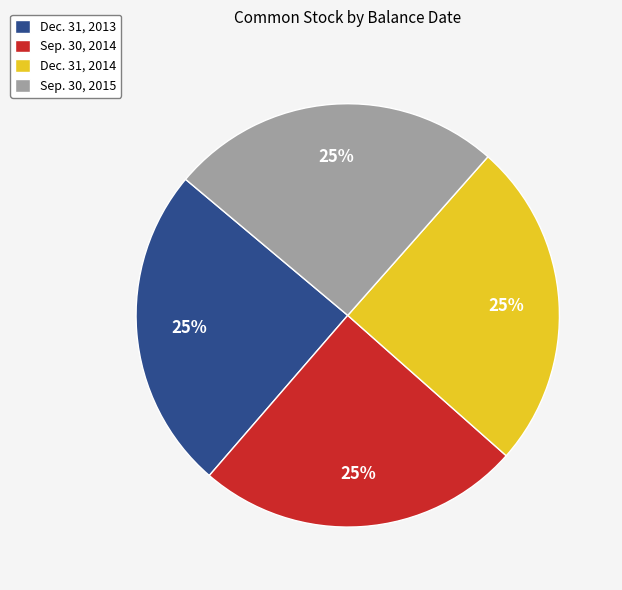

What is the ratio of the value at Dec. 31, 2014 to the value at Dec. 31, 2013?

1.0